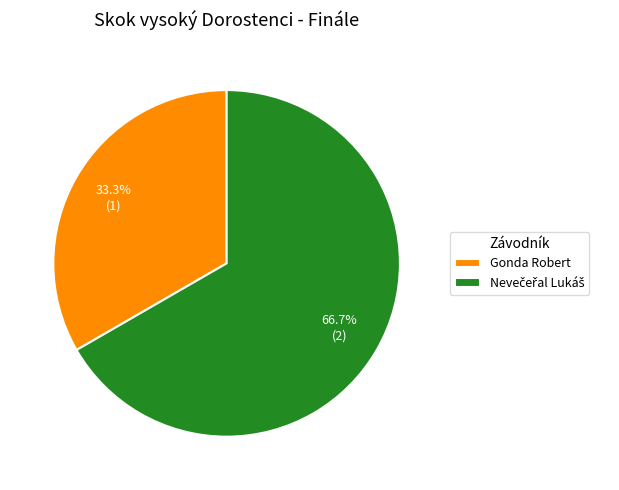

The Gonda Robert slice represents 33% of the pie. True or false?

True